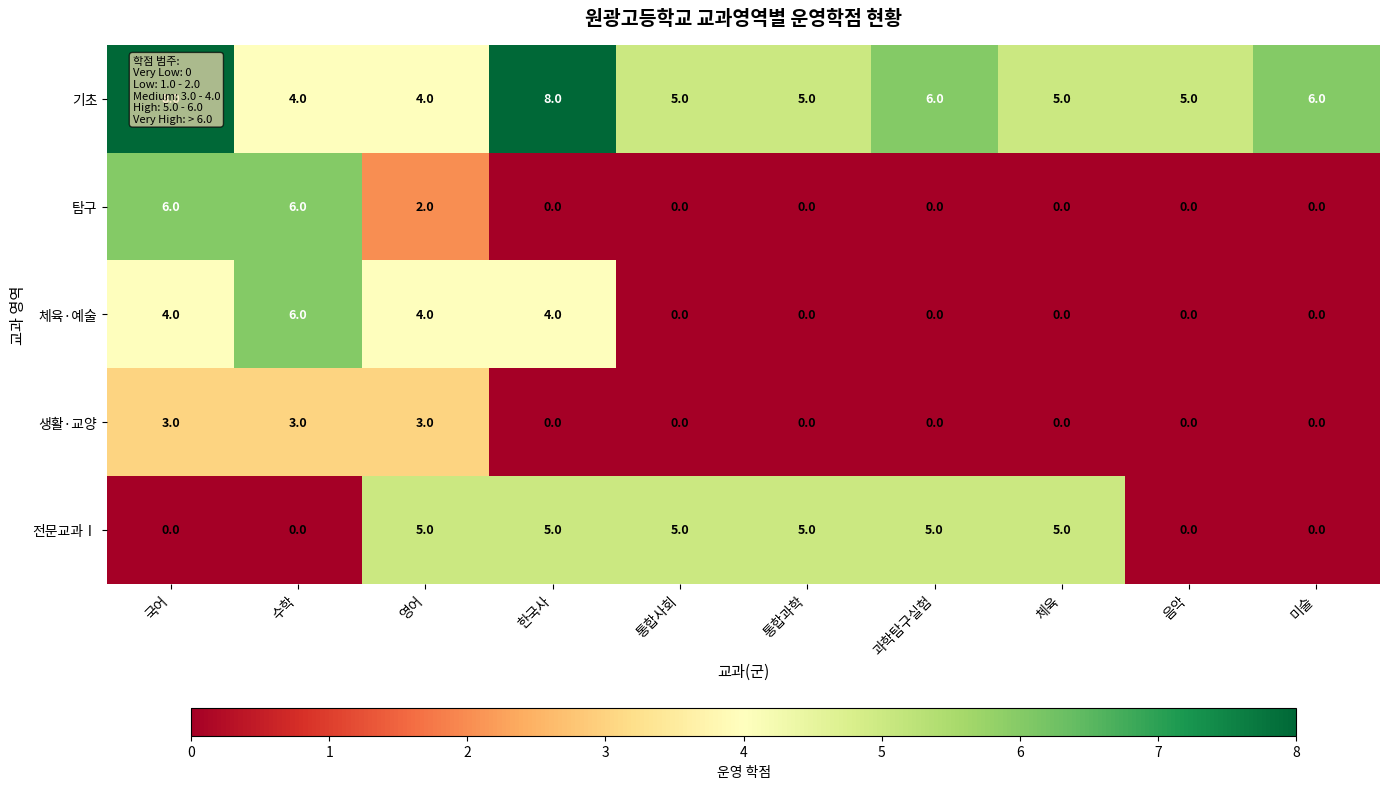

How many values in the 체육·예술 series exceed 0?

4